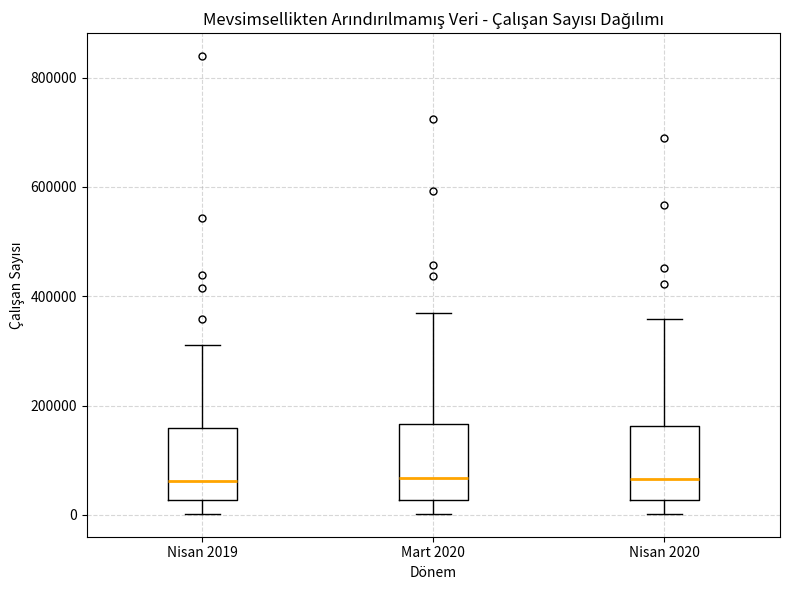

Reading left to right, read every box against the y-axis: the position of its median line, the range the box covers, and the ends of its whiskers. The values are not printed on the chart, so give them approximately, as read against the axis.

Nisan 2019: median 60000, box 20000 to 160000, whiskers 0 to 320000
Mart 2020: median 60000, box 20000 to 160000, whiskers 0 to 360000
Nisan 2020: median 60000, box 20000 to 160000, whiskers 0 to 360000